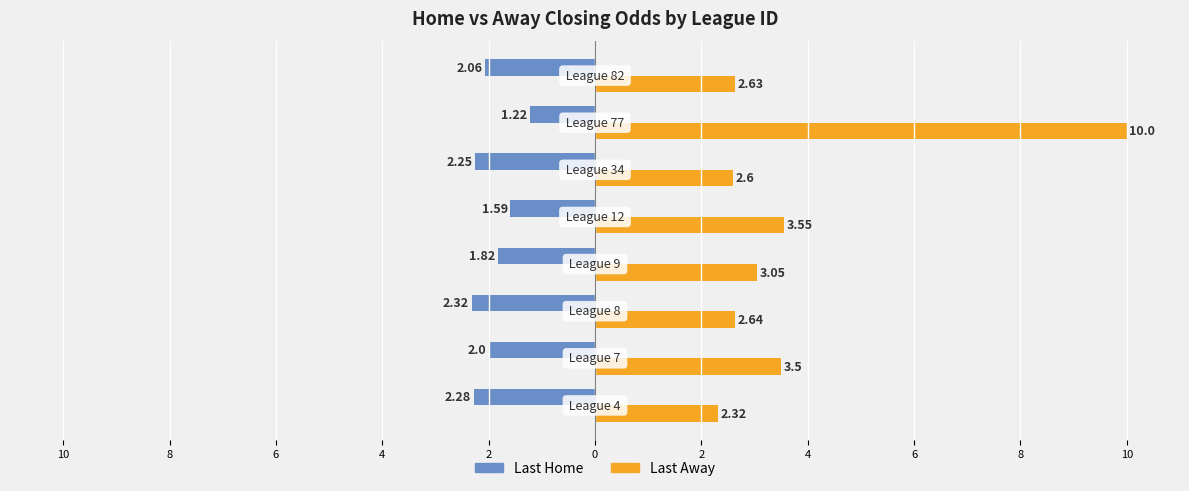

What is the value of the Last Home bar at the 1st from the left?

-2.3